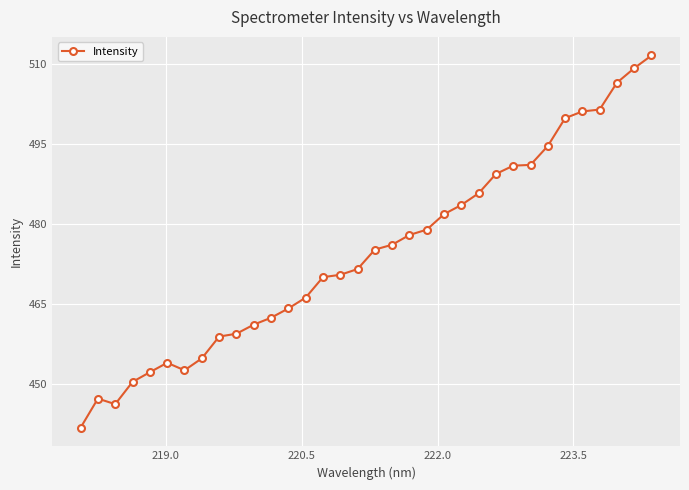

Does the chart display data point markers on the line(s)?

Yes